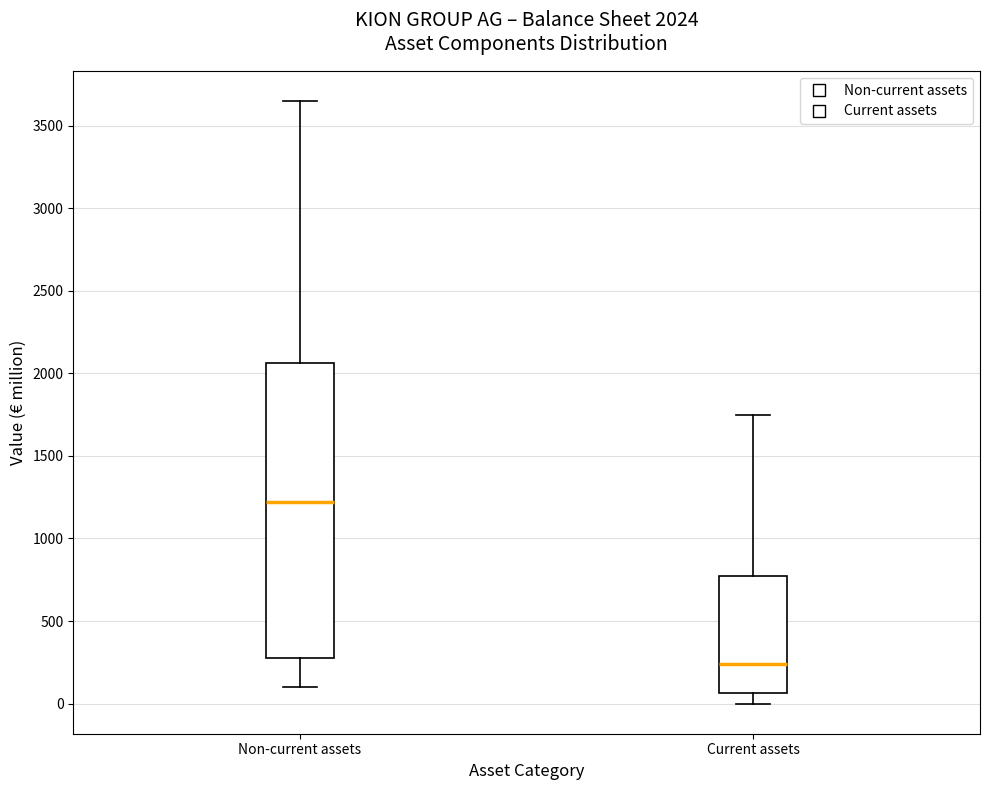

Which box is the tallest, from its lower edge to its upper edge?

Non-current assets